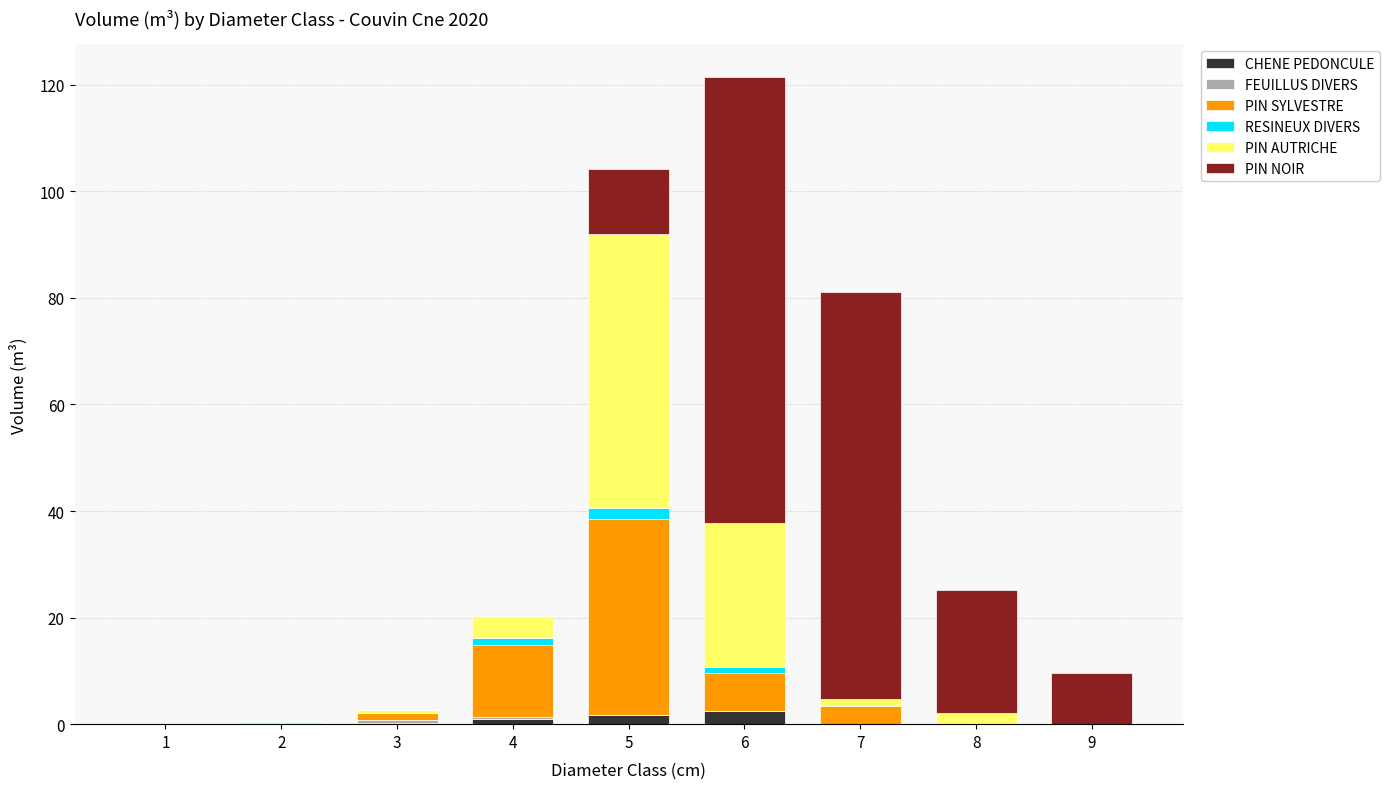

Is it true that CHENE PEDONCULE equals 0.0 at 8?

True